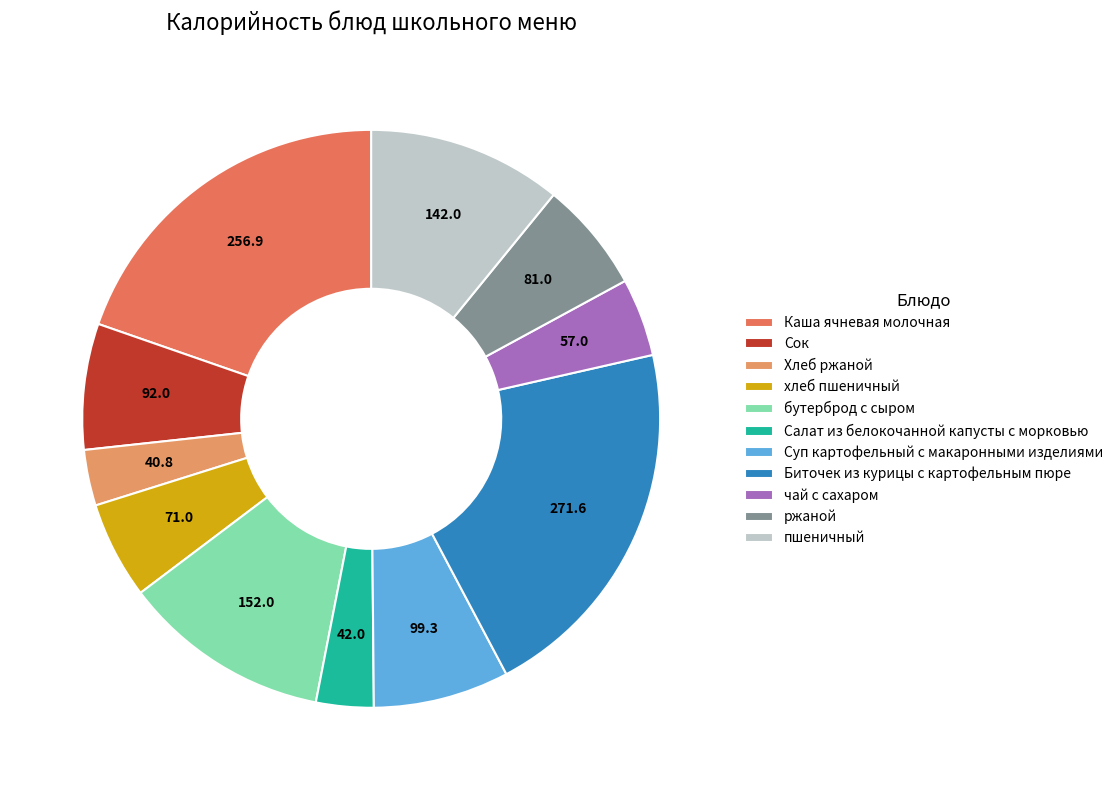

Which category has the biggest portion of the pie?

Биточек из курицы с картофельным пюре